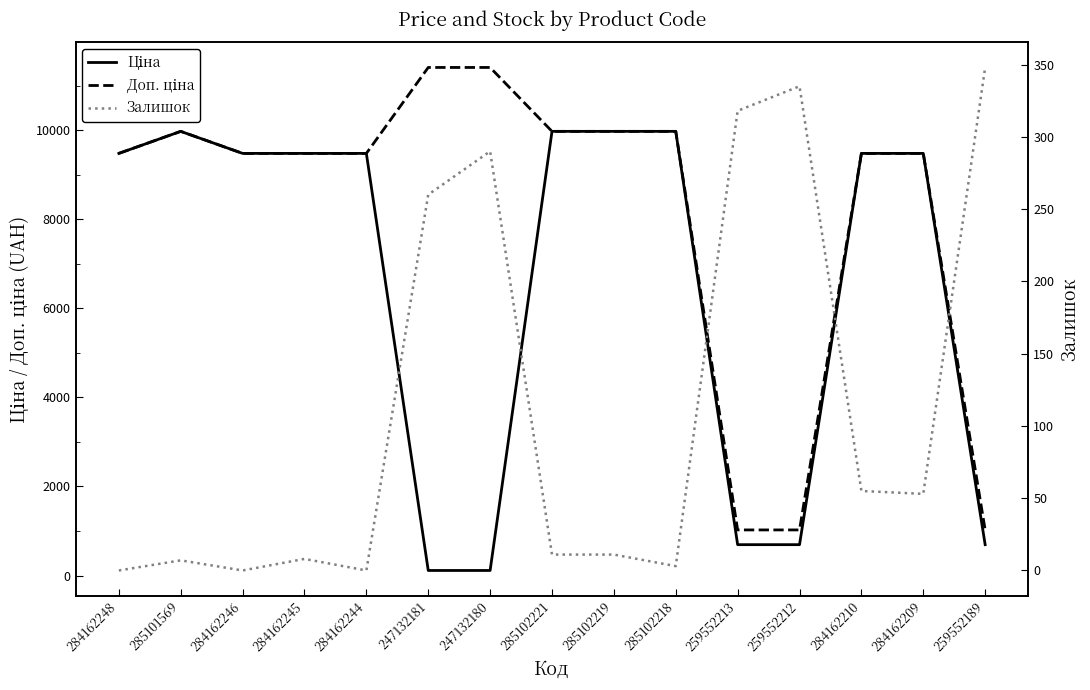

What is the approximate value of Доп. ціна at 259552189?

1024.6